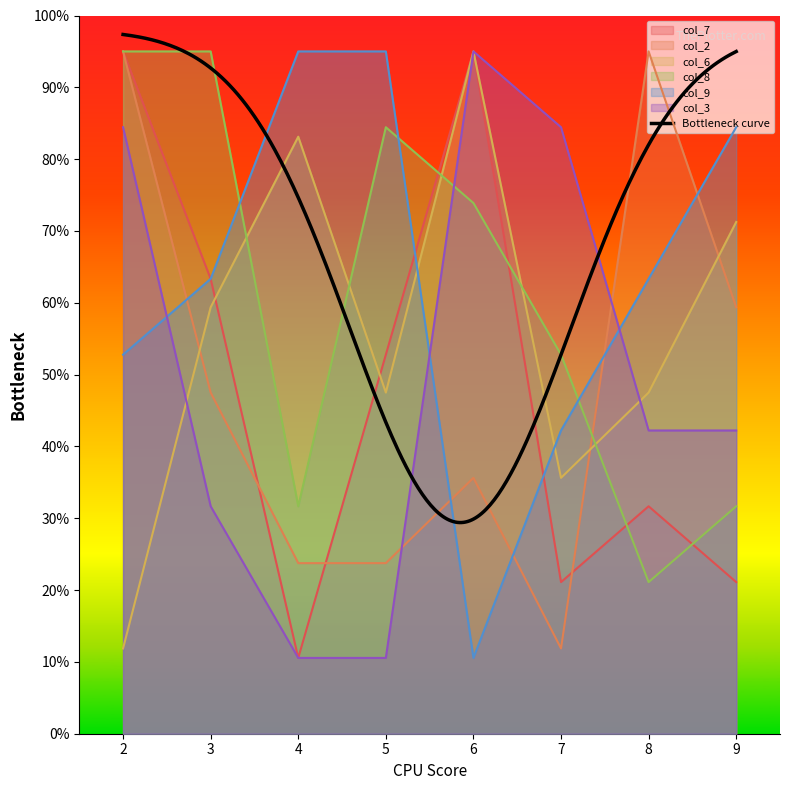

How many data points in col_9 are above 6?

5